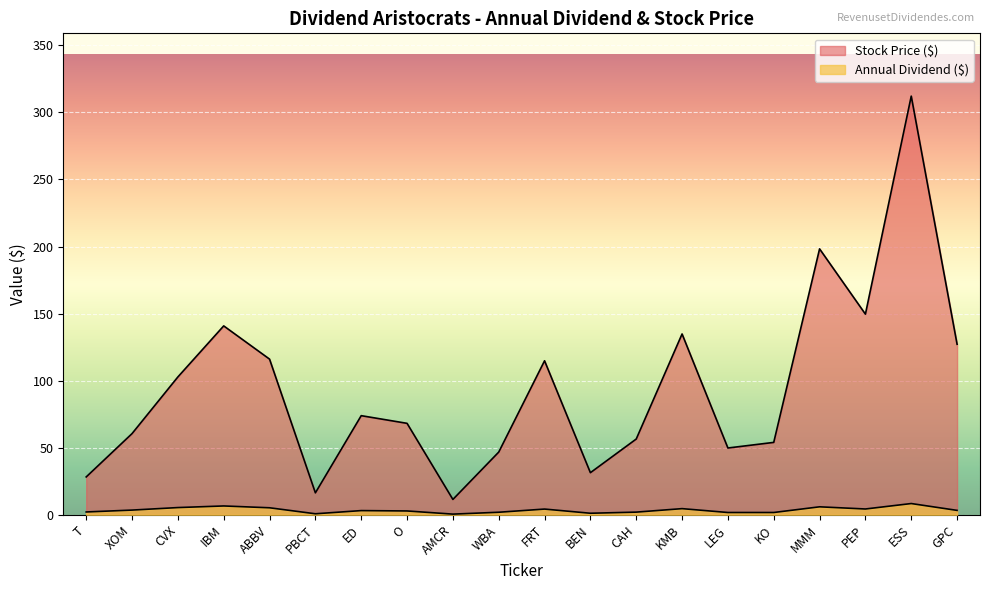

Reading right to left, extract all data points from this chart.

Annual Dividend ($): 3.3	8.4	4.3	5.9	1.7	1.7	4.6	2.0	1.1	4.2	1.9	0.5	2.8	3.1	0.7	5.2	6.6	5.4	3.5	2.1
Stock Price ($): 127.2	312.2	149.6	198.3	54.0	49.8	134.8	56.5	31.4	114.8	46.7	11.4	68.2	73.9	16.3	116.1	140.8	102.8	60.5	28.2